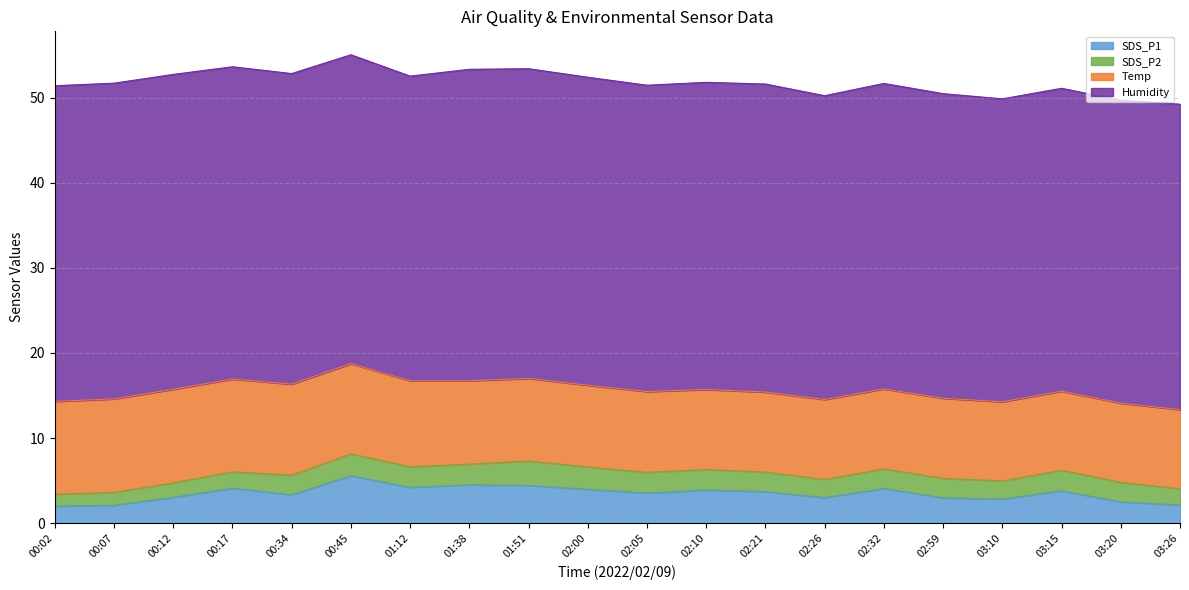

Reading right to left, transcribe all the data shown in this chart.

SDS_P1: 03:26=2.1	03:20=2.5	03:15=3.8	03:10=2.8	02:59=3.0	02:32=4.1	02:26=3.0	02:21=3.7	02:10=3.9	02:05=3.5	02:00=4.0	01:51=4.4	01:38=4.5	01:12=4.2	00:45=5.6	00:34=3.3	00:17=4.1	00:12=3.0	00:07=2.1	00:02=2.0
SDS_P2: 03:26=1.9	03:20=2.3	03:15=2.4	03:10=2.1	02:59=2.3	02:32=2.3	02:26=2.1	02:21=2.3	02:10=2.4	02:05=2.4	02:00=2.6	01:51=2.9	01:38=2.4	01:12=2.4	00:45=2.6	00:34=2.3	00:17=1.9	00:12=1.7	00:07=1.5	00:02=1.4
Temp: 03:26=9.3	03:20=9.3	03:15=9.3	03:10=9.3	02:59=9.4	02:32=9.4	02:26=9.4	02:21=9.4	02:10=9.4	02:05=9.5	02:00=9.6	01:51=9.7	01:38=9.8	01:12=10.1	00:45=10.6	00:34=10.7	00:17=10.9	00:12=11.0	00:07=11.0	00:02=10.9
Humidity: 03:26=35.9	03:20=35.6	03:15=35.6	03:10=35.6	02:59=35.8	02:32=35.9	02:26=35.7	02:21=36.2	02:10=36.1	02:05=36.0	02:00=36.2	01:51=36.4	01:38=36.6	01:12=35.8	00:45=36.3	00:34=36.5	00:17=36.7	00:12=37.0	00:07=37.1	00:02=37.1